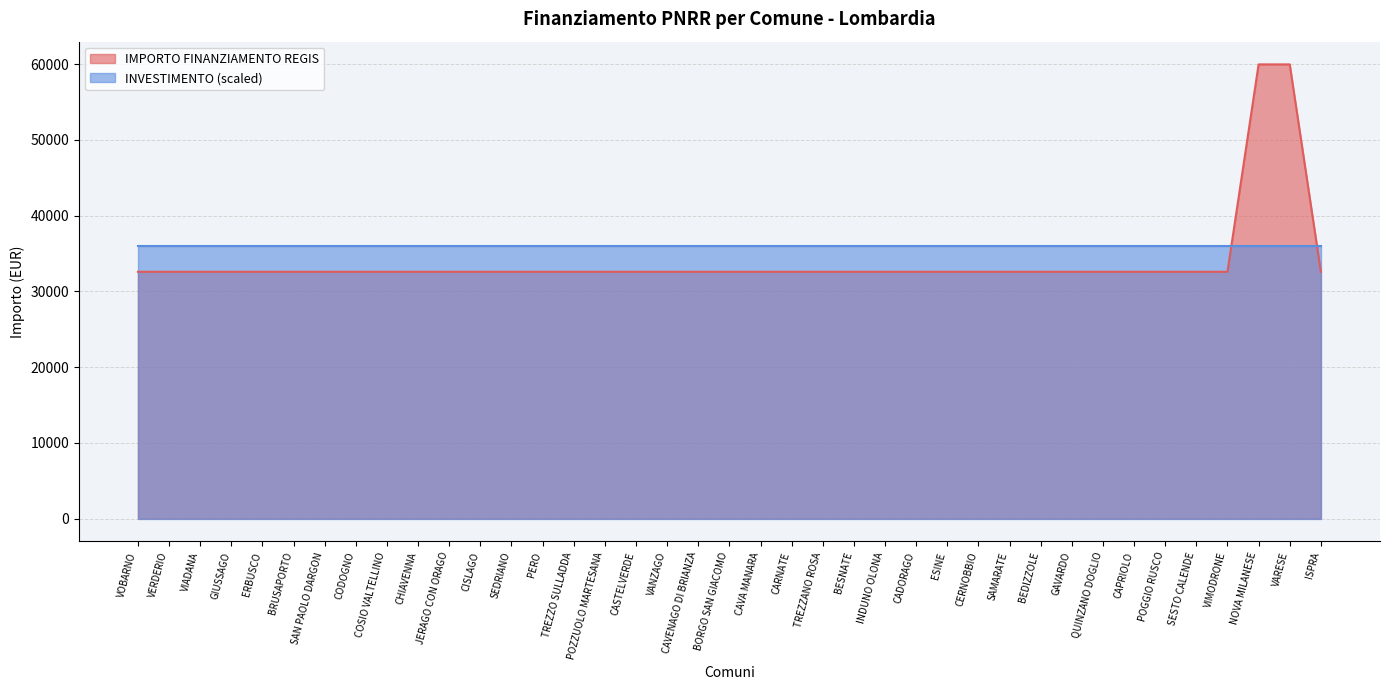

Between INDUNO OLONA and TREZZANO ROSA, which is larger?

INDUNO OLONA